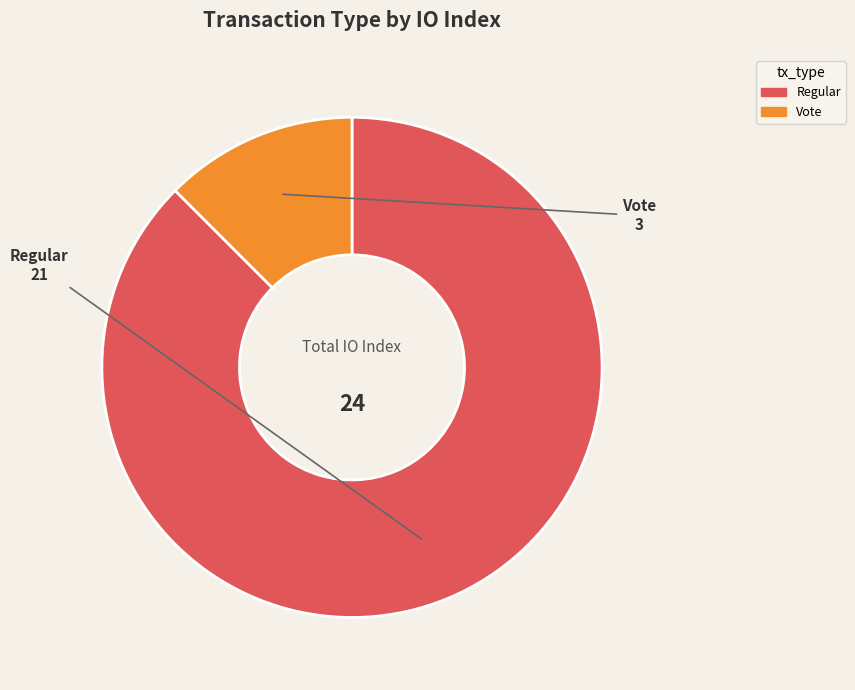

How many slices are in this pie chart?

2